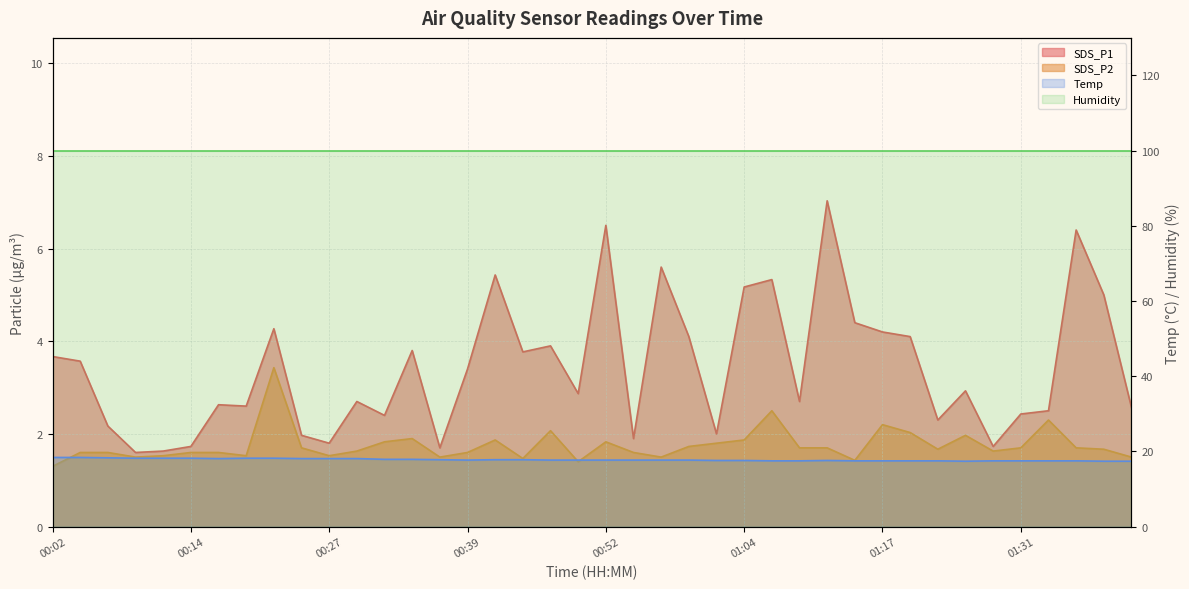

The value of SDS_P1 at 01:04 is 5.2. True or false?

True